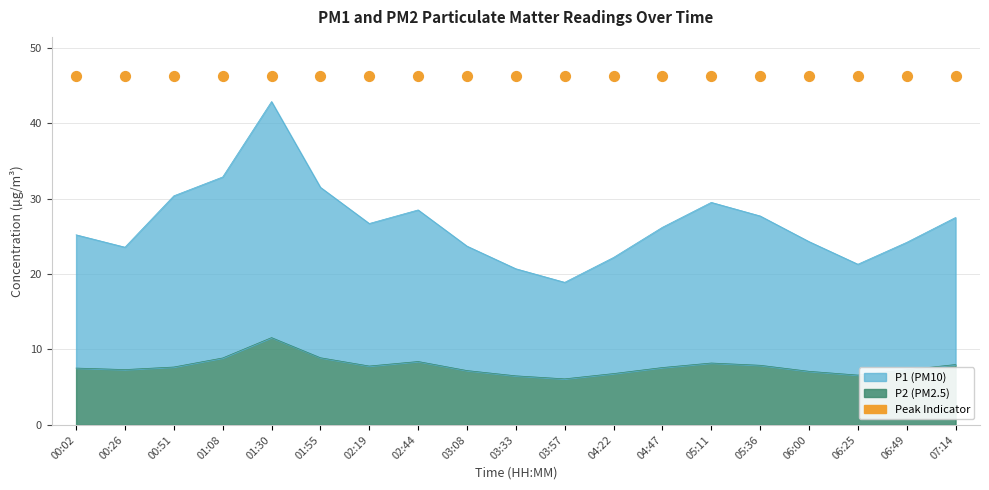

Which series has the largest total across all categories?

P1